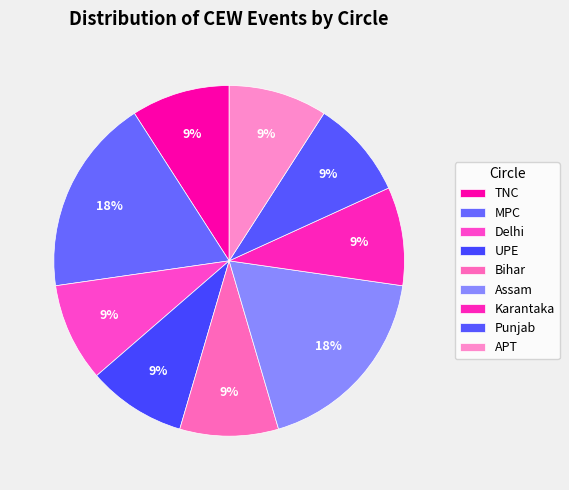

How many slices are in this pie chart?

9